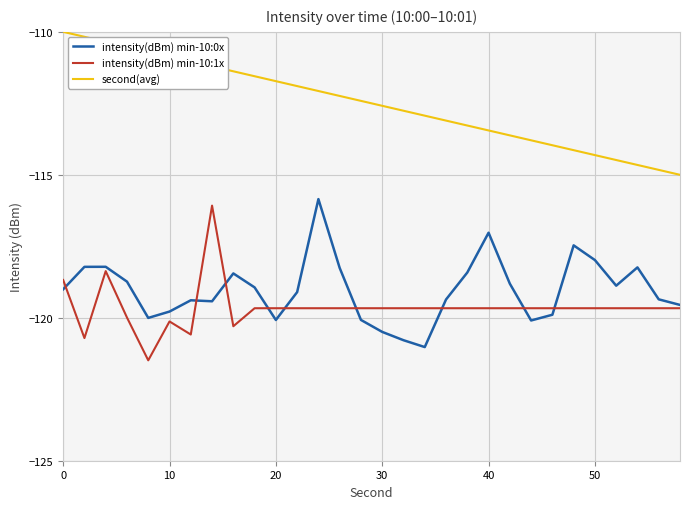

What is the highest value of the intensity(dBm) min-10:1x series?

-116.1